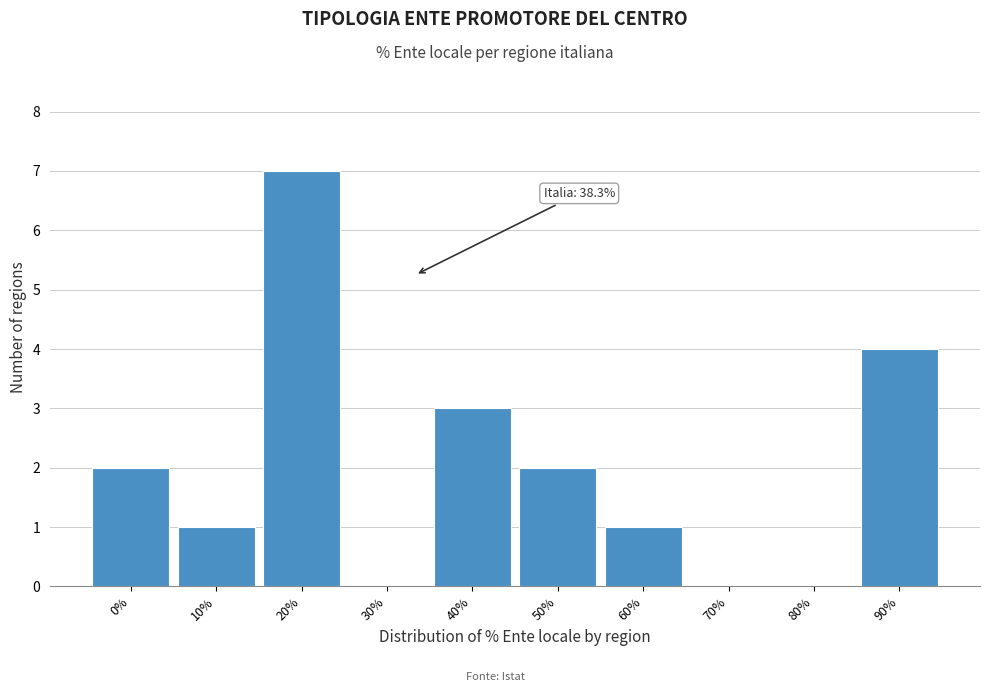

Reading right to left, transcribe all the data shown in this chart.

90%=4	80%=0	70%=0	60%=1	50%=2	40%=3	30%=0	20%=7	10%=1	0%=2